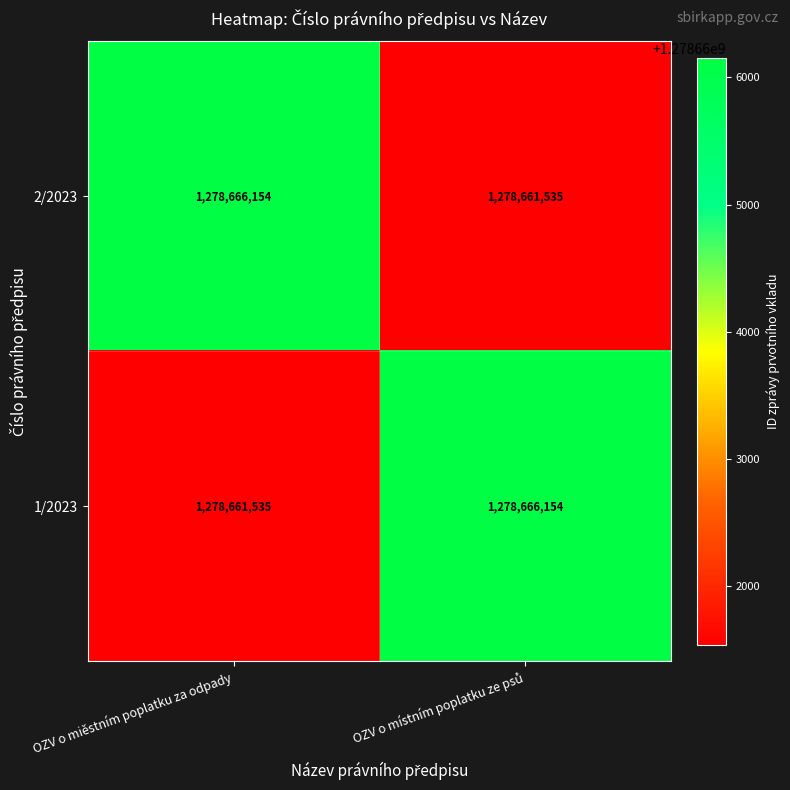

Read the 1/2023 value at OZV o miěstním poplatku za odpady.

1278661535